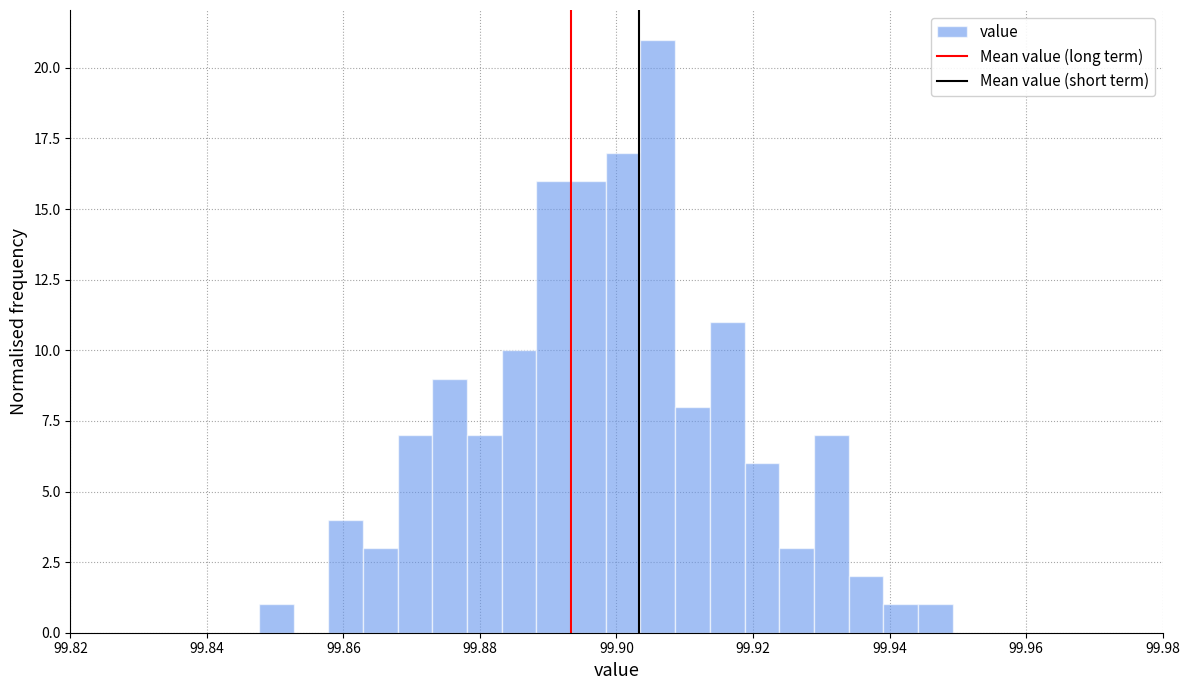

Around what value on the x-axis is the tallest bar? Give the approximate position of its centre, as read against the axis.

99.906